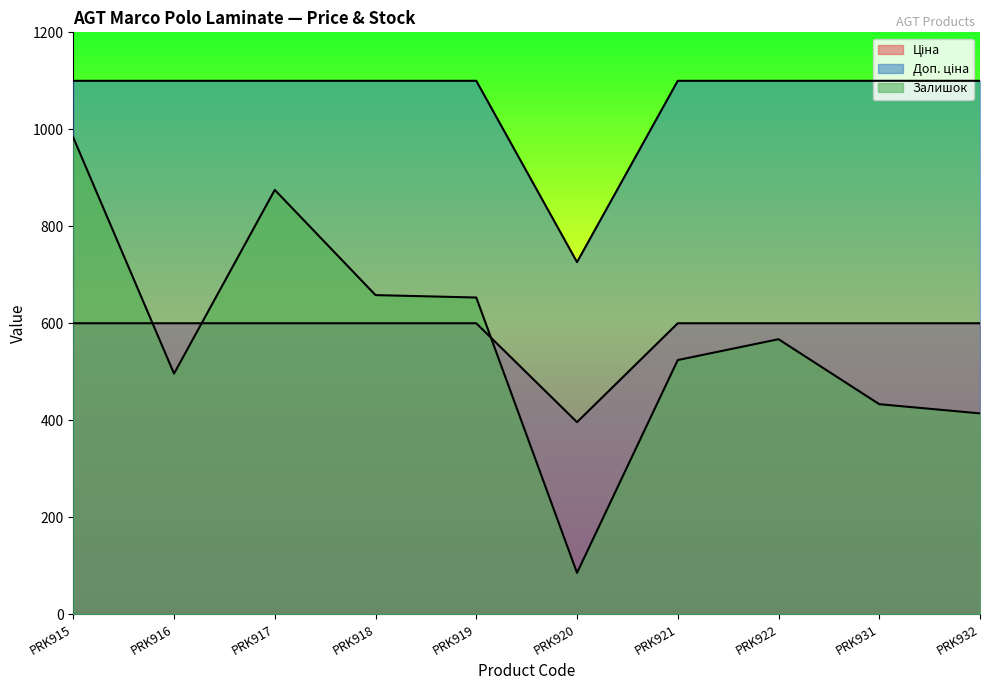

What is the maximum value for Ціна?

599.9